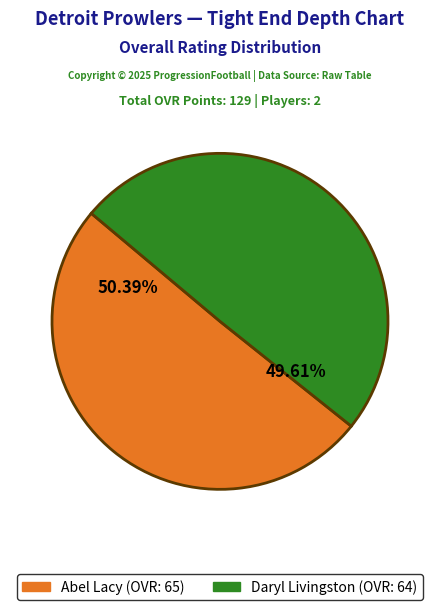

What is the largest slice in the pie chart?

Abel Lacy